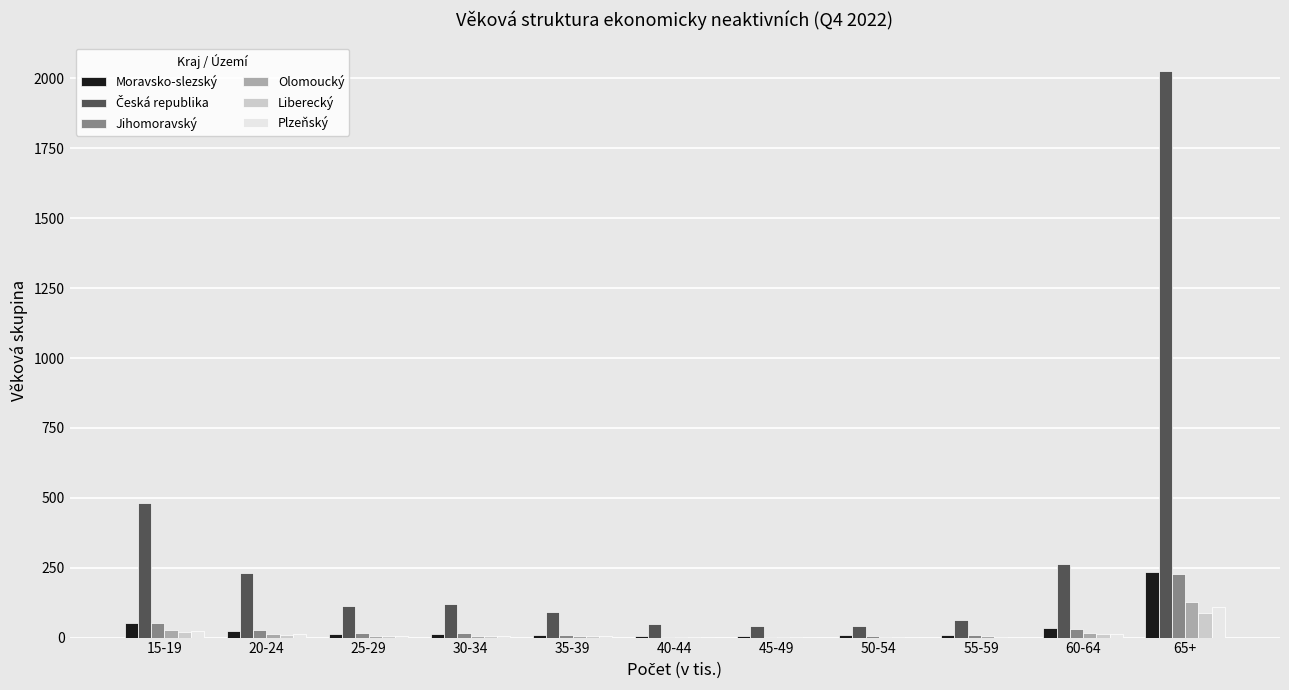

Are the bars horizontal?

No